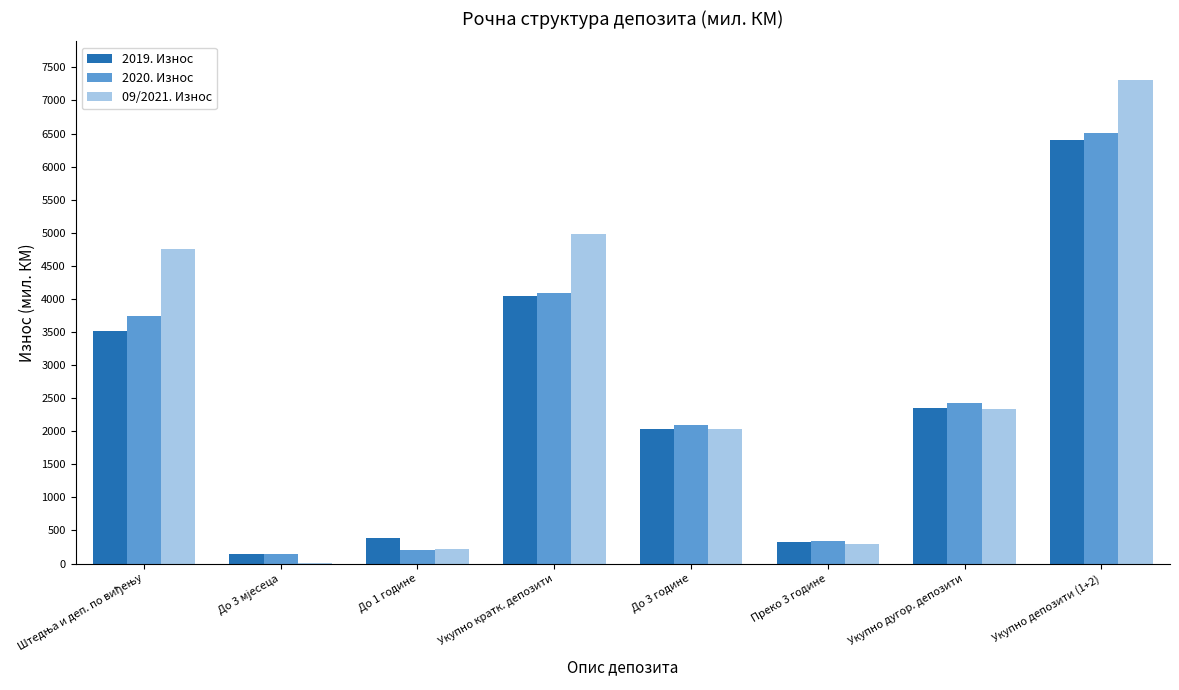

Does the chart contain stacked bars?

No